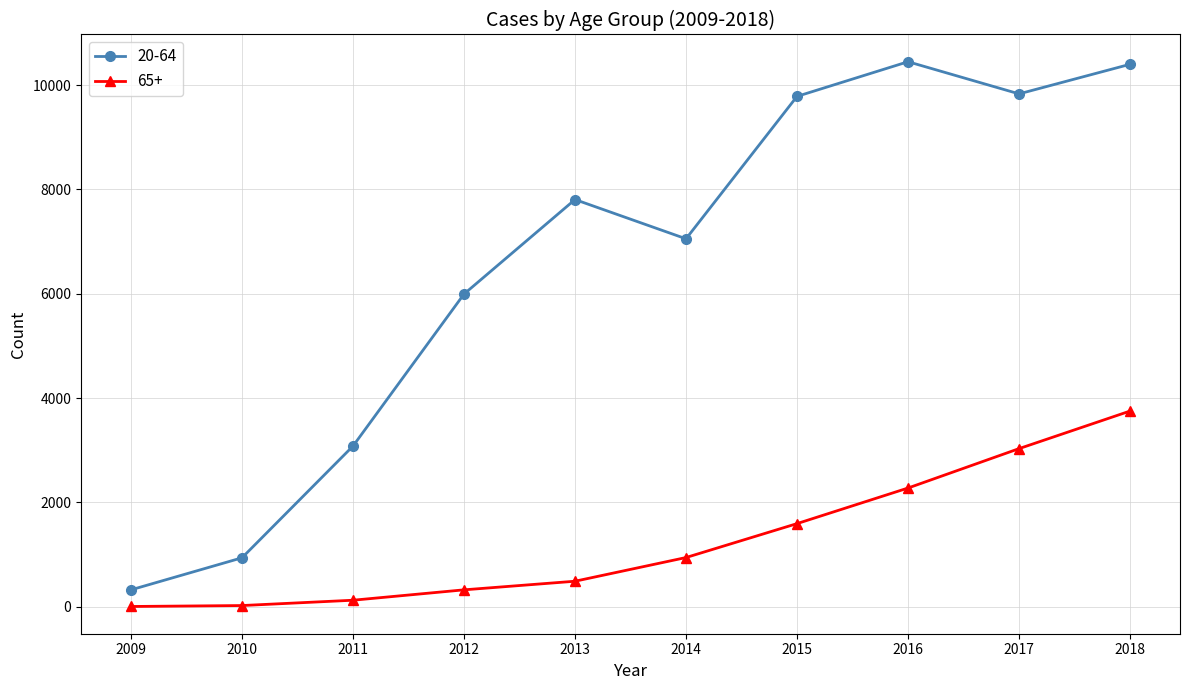

What is the spread (max minus min) of values at 2018?

6645